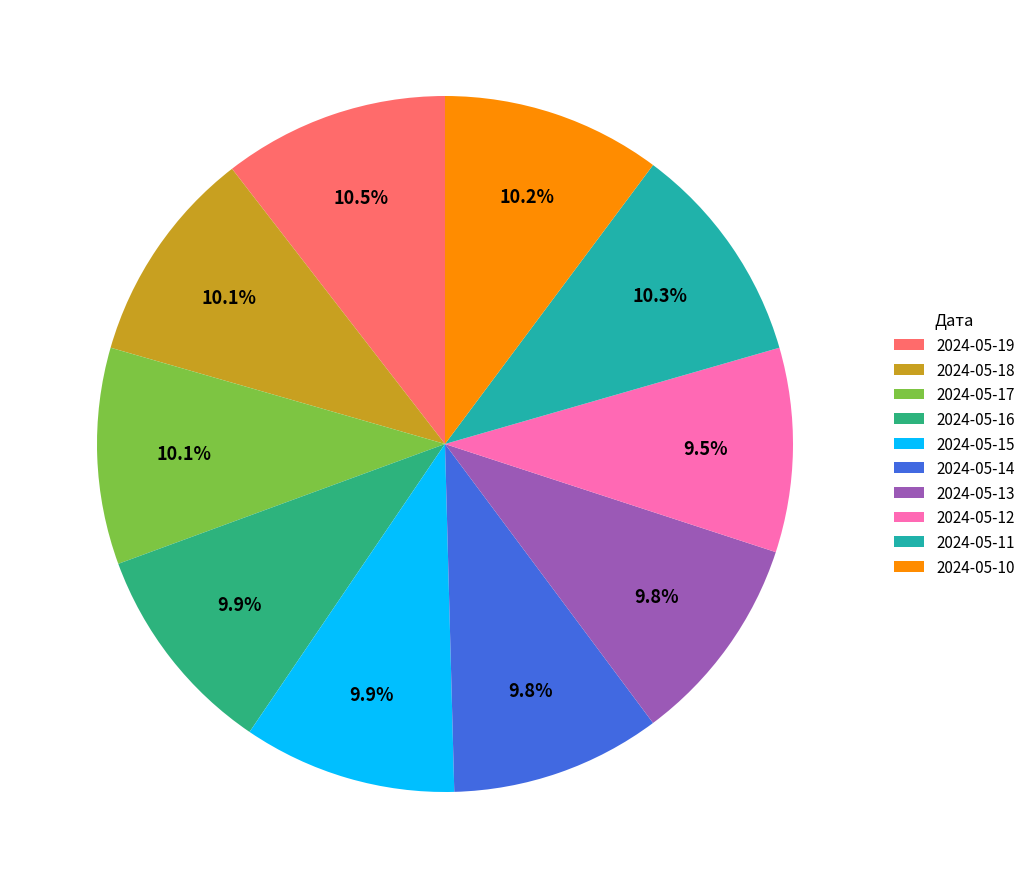

How many segments does this pie chart have?

10